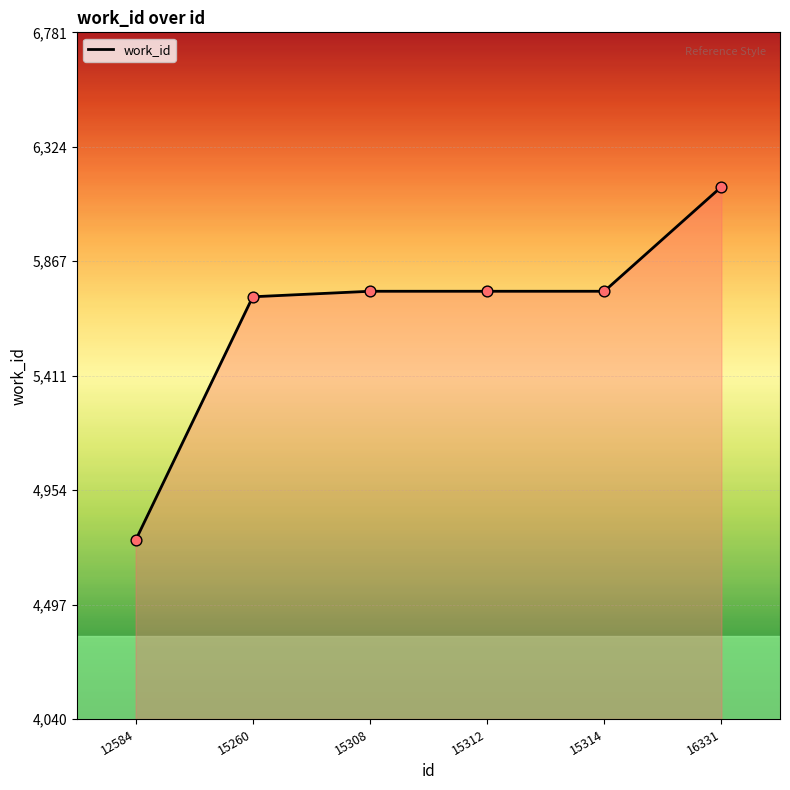

What is the ratio of the value at 15260 to the value at 15308?

1.0